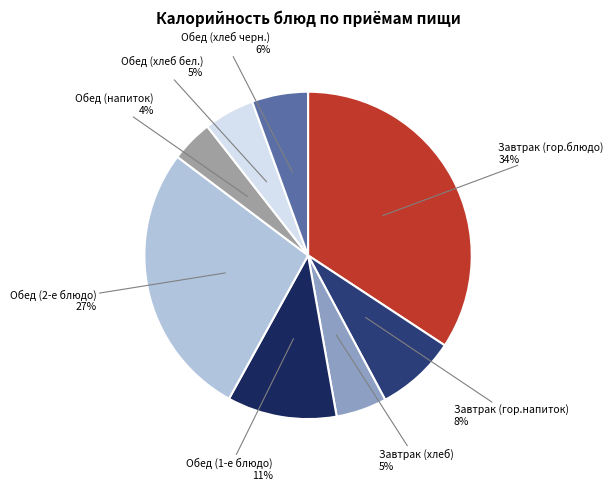

Is there any slice that represents more than half of the pie?

No